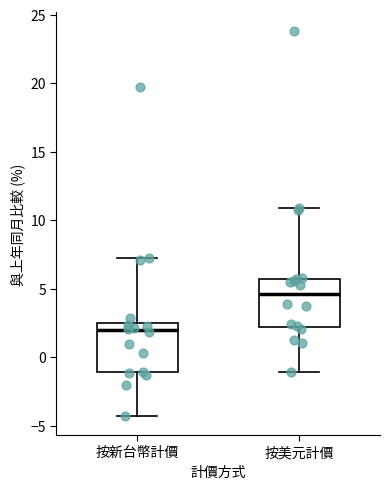

Reading left to right, transcribe this box plot: for each box, give where its median line is, the range the box spans, and where its two whiskers end, as read against the y-axis. The values are not printed on the chart, so give them approximately, as read against the axis.

按新台幣計價: median 2.0, box -1.0 to 2.5, whiskers -4.5 to 7.5
按美元計價: median 4.5, box 2.0 to 5.5, whiskers -1.0 to 11.0